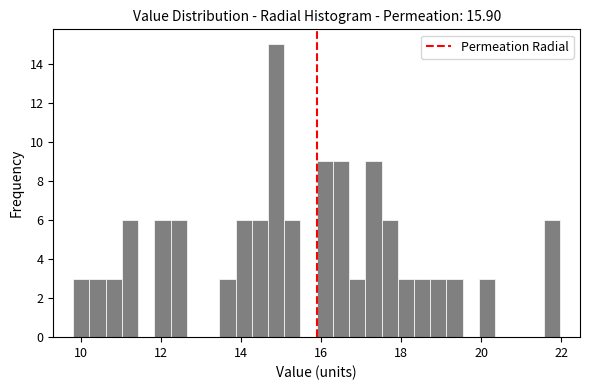

Read against the x-axis, roughly where is the centre of the tallest bar?

14.8